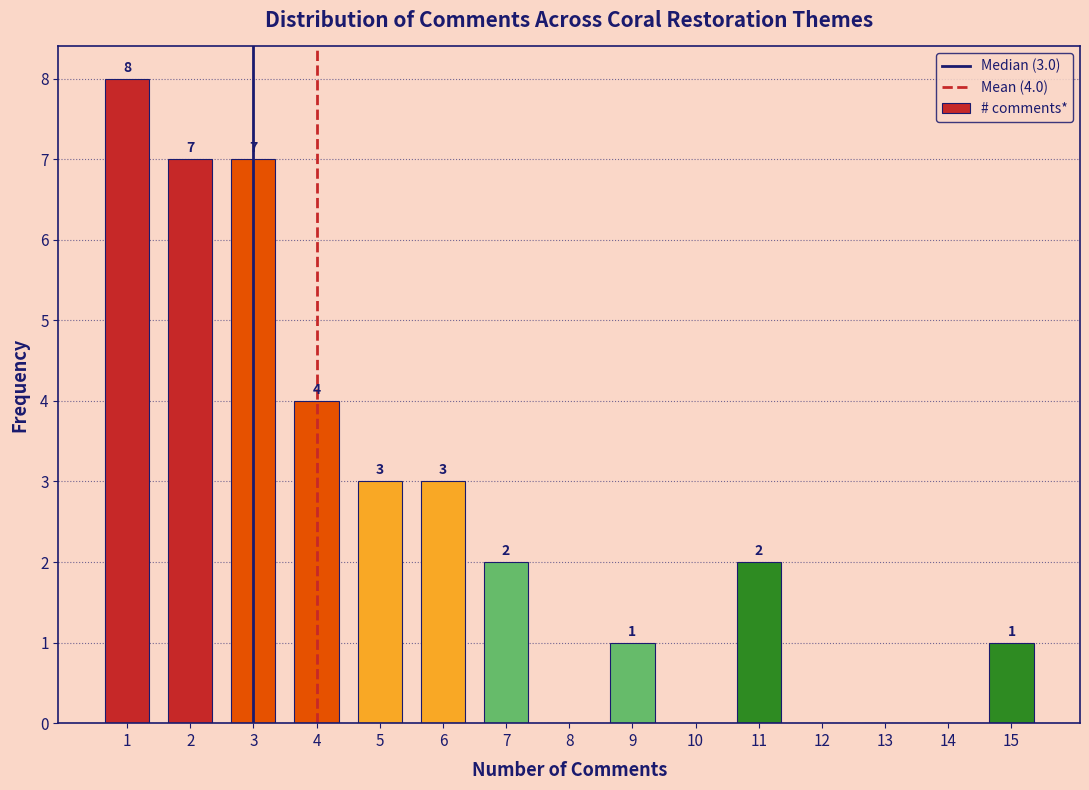

Reading left to right, extract all data points from this chart.

1=8	2=7	3=7	4=4	5=3	6=3	7=2	8=0	9=1	10=0	11=2	12=0	13=0	14=0	15=1